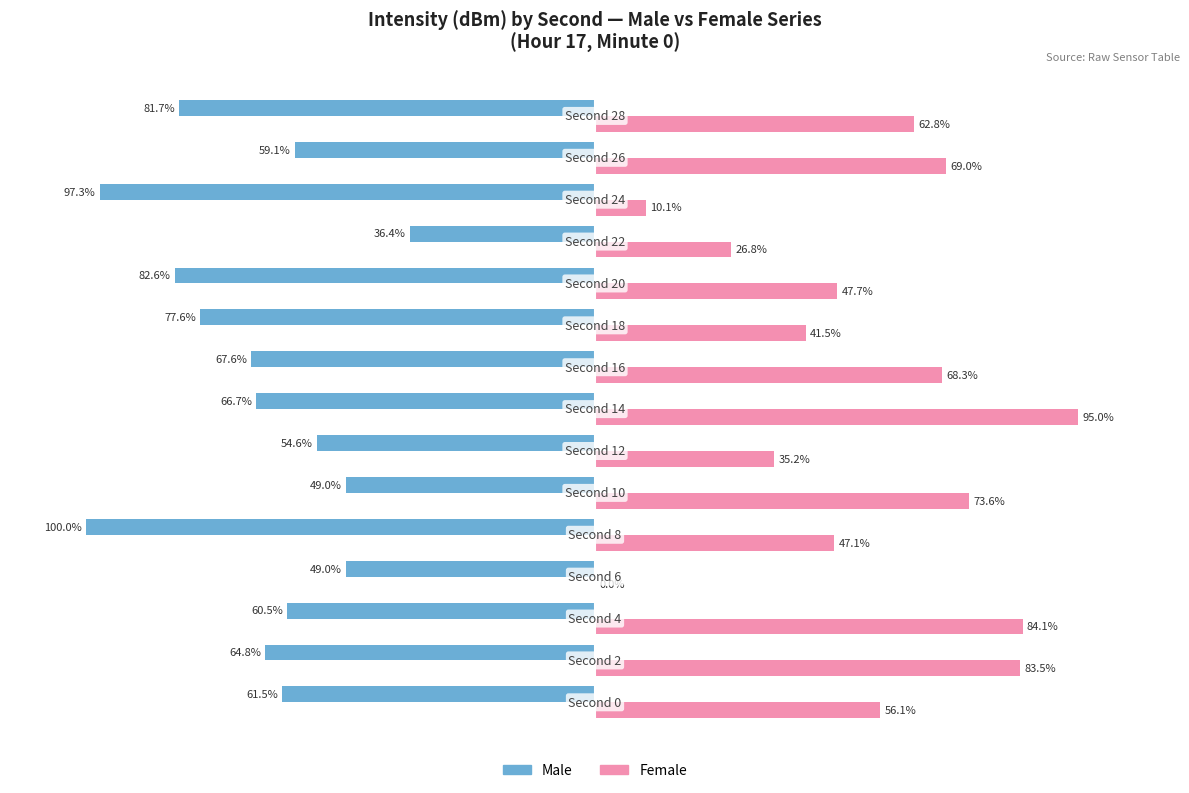

Which series has the largest total across all categories?

Female